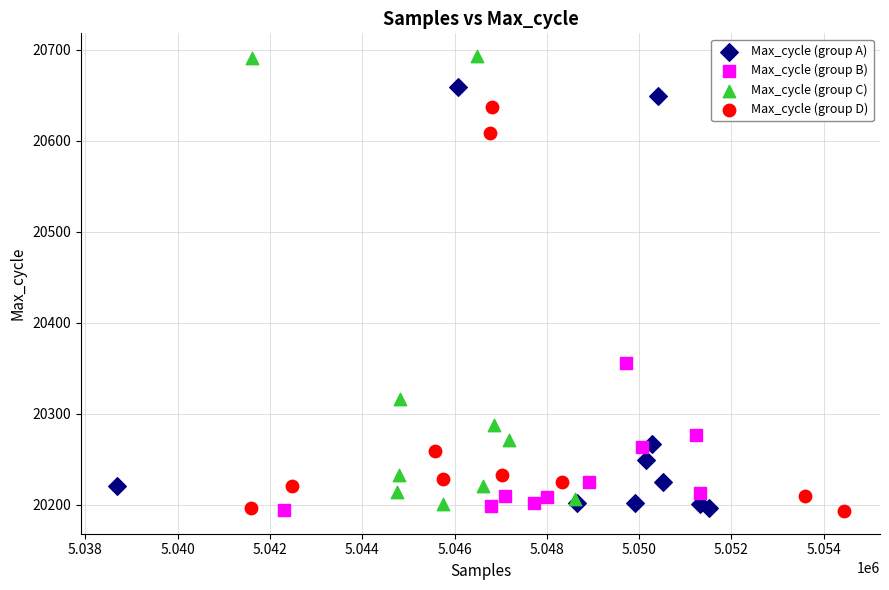

Which series reaches the maximum Y coordinate?

Max_cycle (group C)